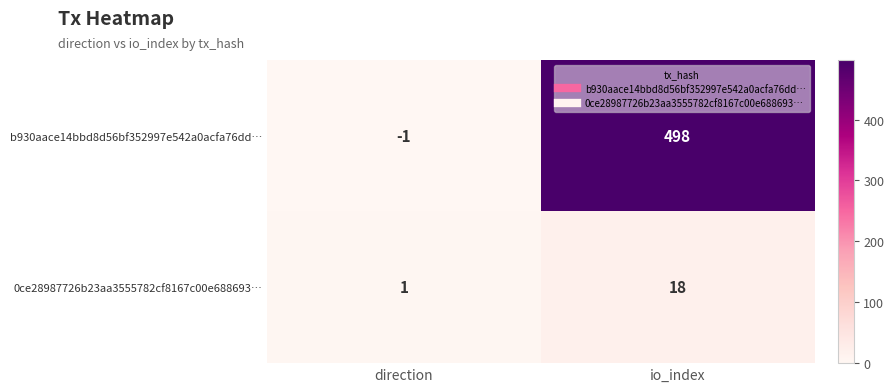

At which label is 0ce28987726b23aa3555782cf8167c00e688693… closest to 9?

direction